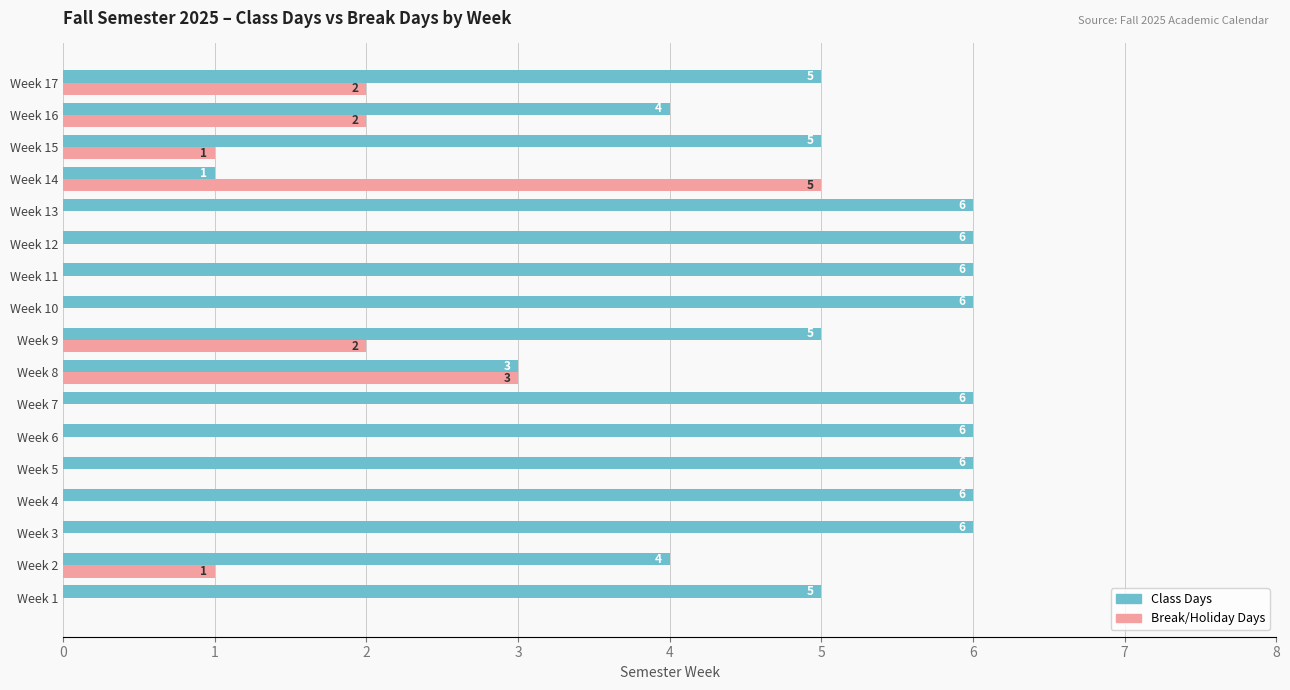

What is the sum of all Class Days values?

86